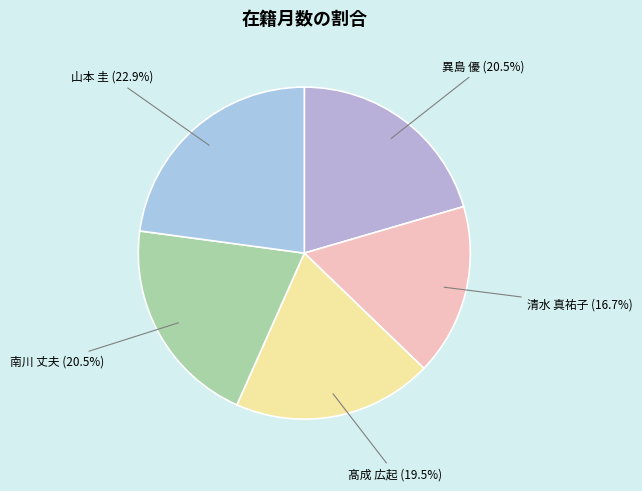

Which has a higher value, 異島 優 (20.5%) or 山本 圭 (22.9%)?

山本 圭 (22.9%)